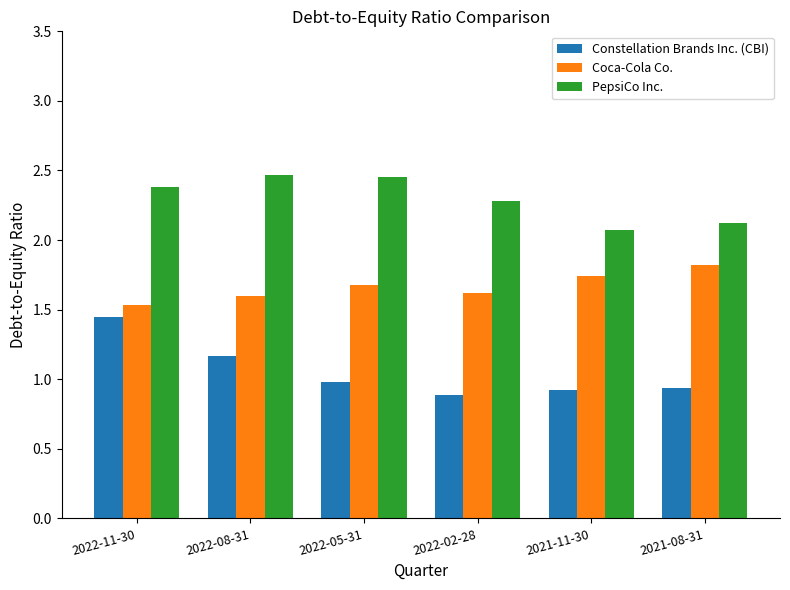

What is the total value across all series at 2022-05-31?

5.1